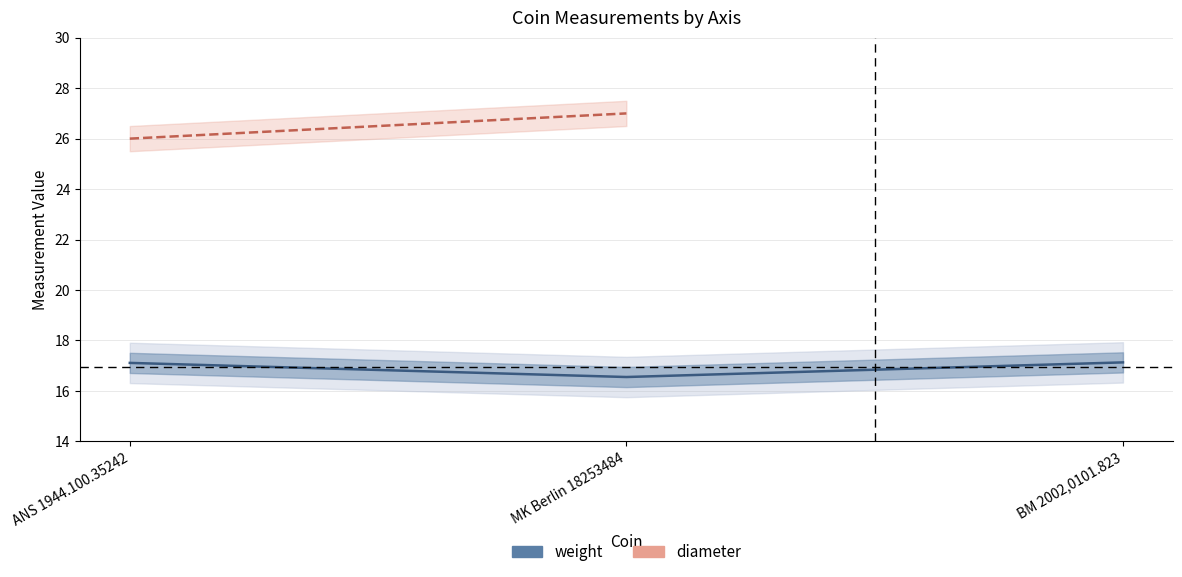

Which category has the highest value across all series?

MK Berlin 18253484